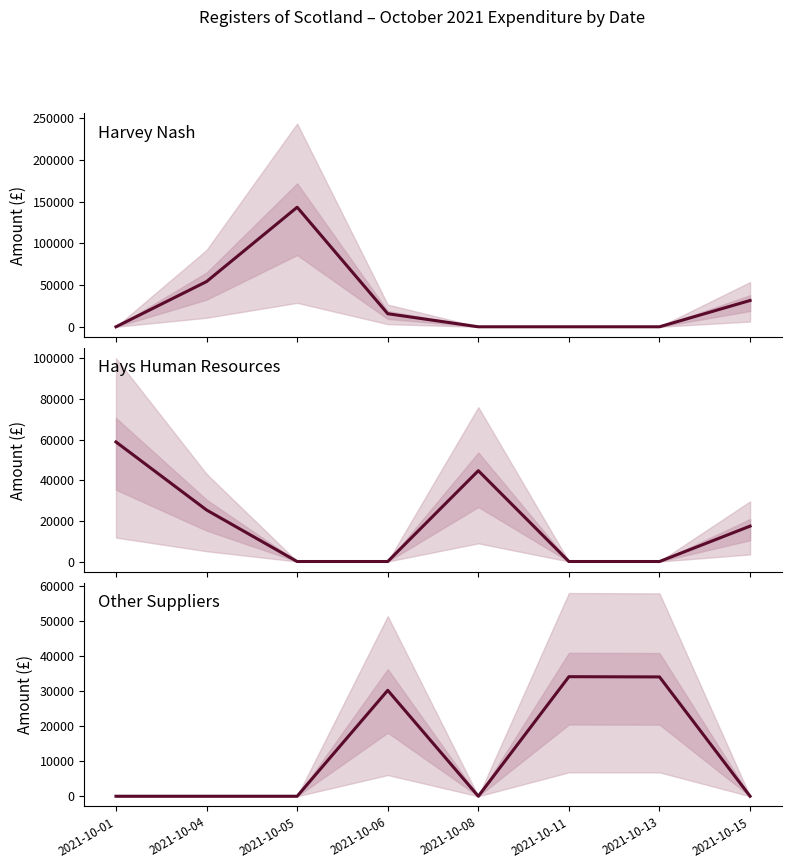

What is the highest value of the Hays Human Resources series?

58816.3